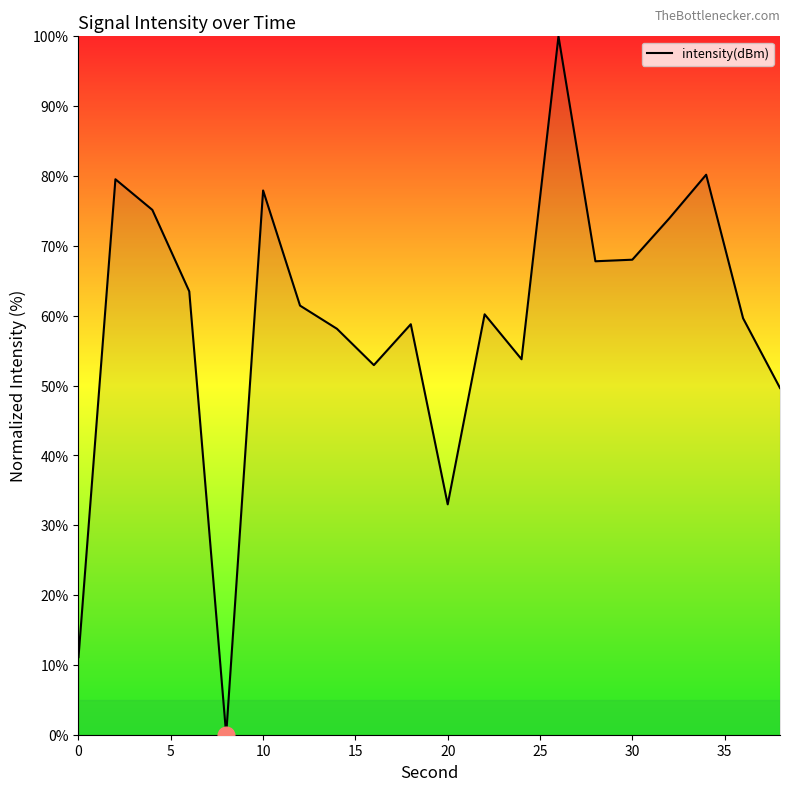

What is the greatest value displayed?

100.0